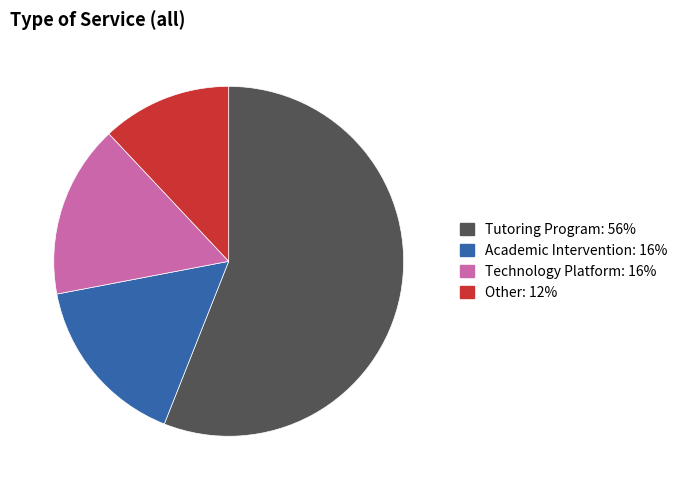

Does Other account for over 50% of the chart?

No